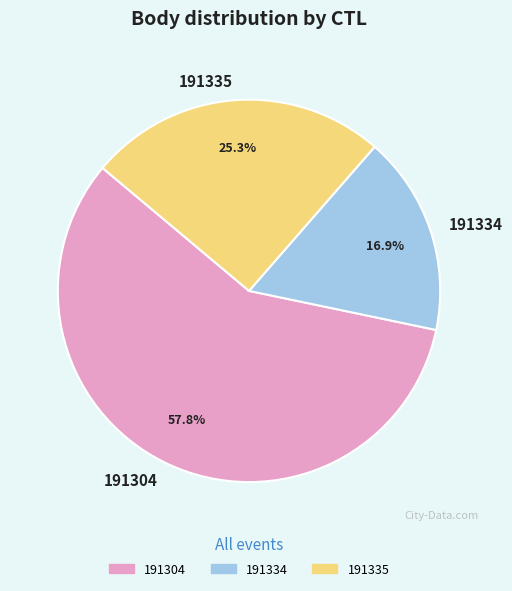

To the nearest percent, what portion does 191334 represent?

17%